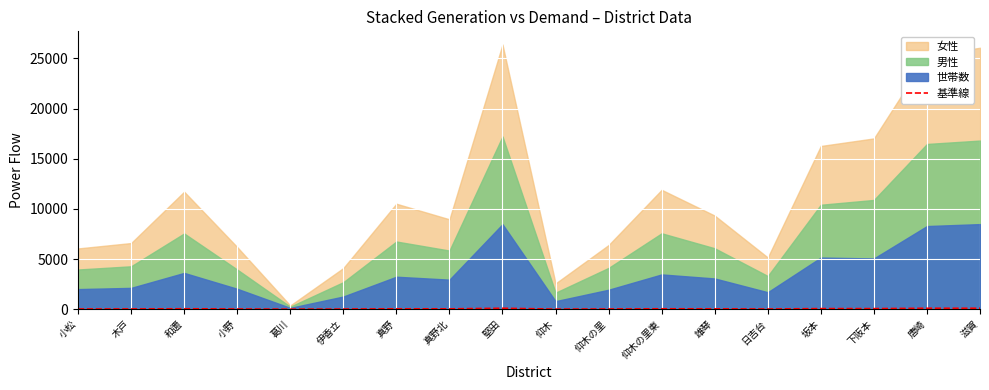

How many values are below 33?

9